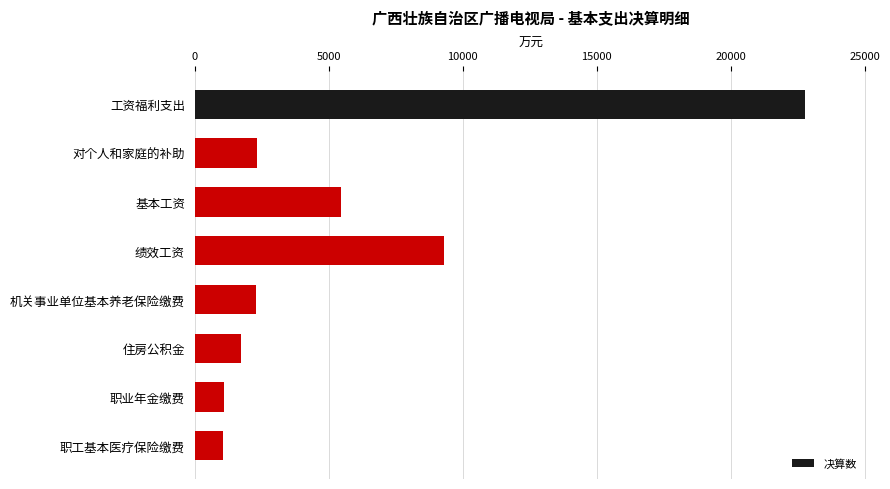

What is the smallest value displayed?

1041.6